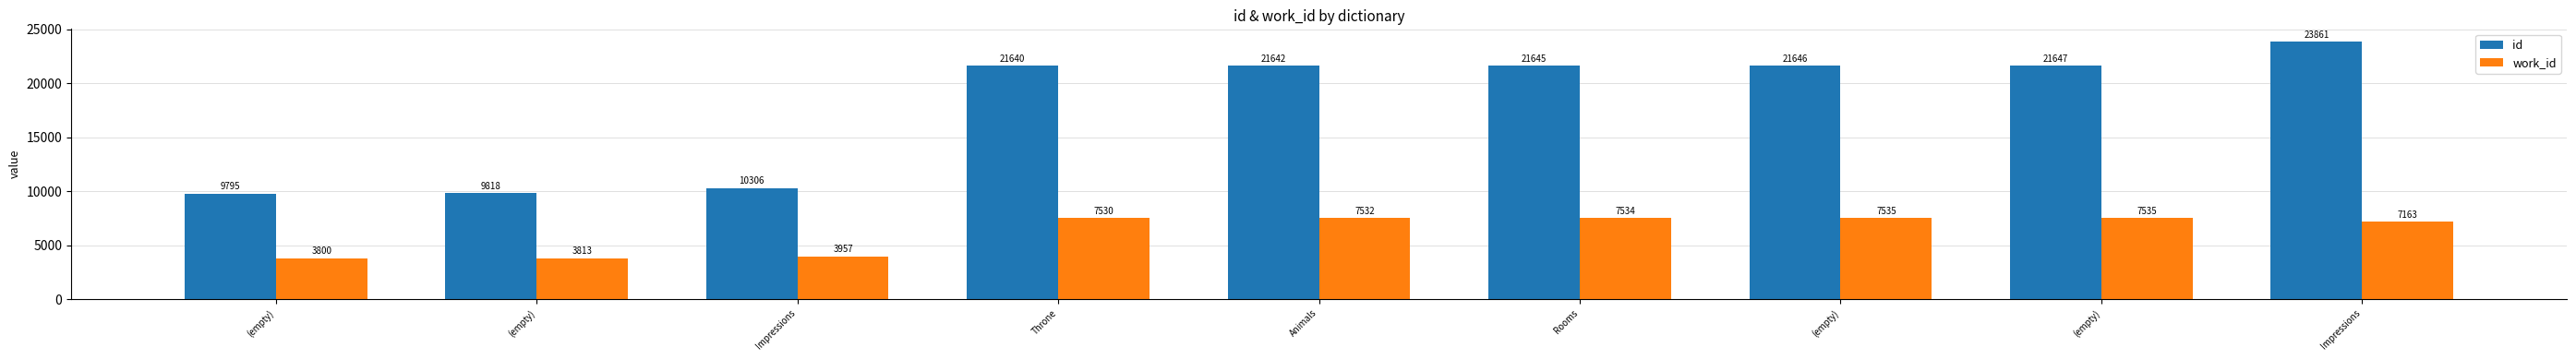

How many groups of bars are there?

9